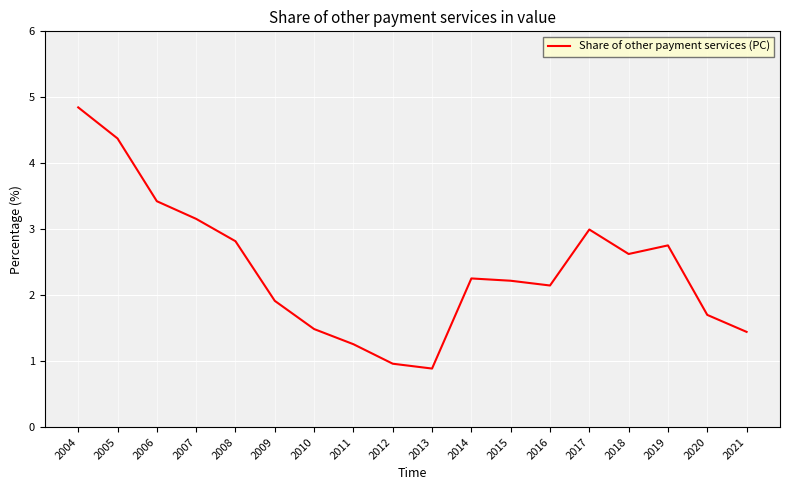

Reading left to right, list all the values displayed in this chart.

2004=4.8	2005=4.4	2006=3.4	2007=3.2	2008=2.8	2009=1.9	2010=1.5	2011=1.3	2012=1.0	2013=0.9	2014=2.3	2015=2.2	2016=2.1	2017=3.0	2018=2.6	2019=2.8	2020=1.7	2021=1.4